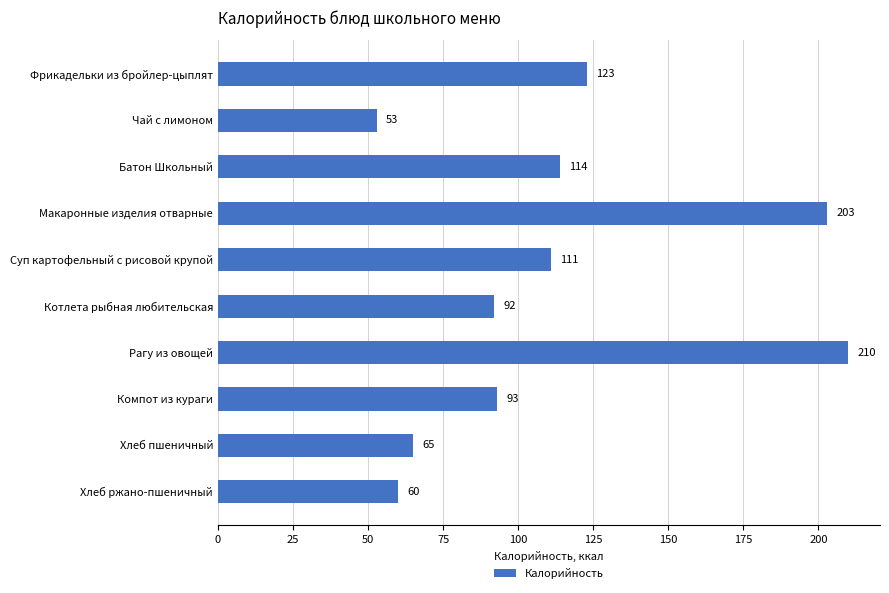

Does the chart contain stacked bars?

No